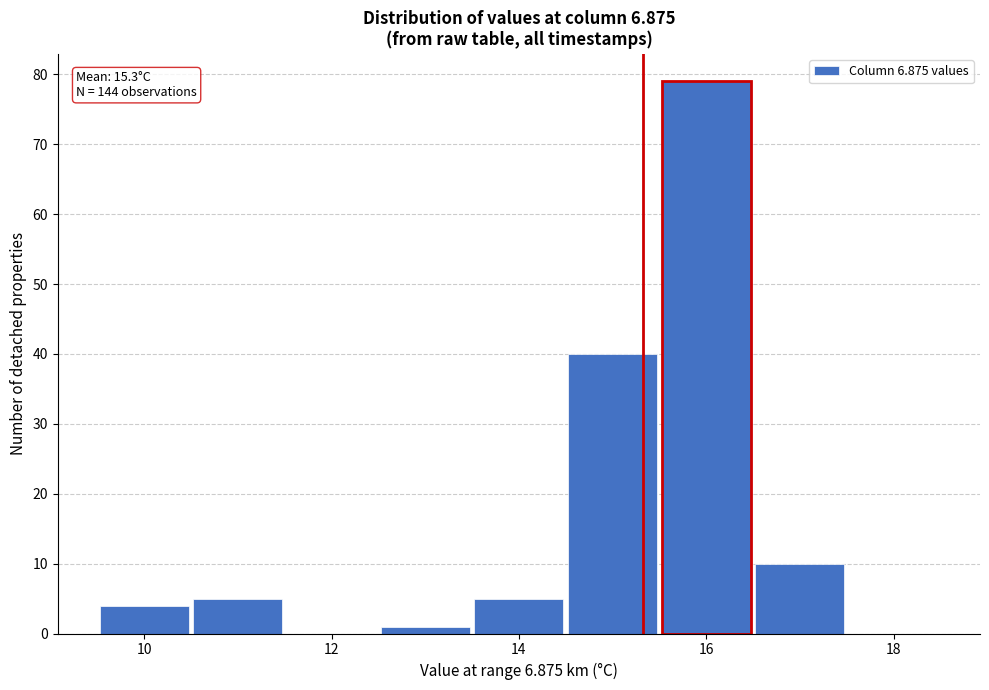

Which range on the x-axis has the tallest bar?

15.5 to 16.5